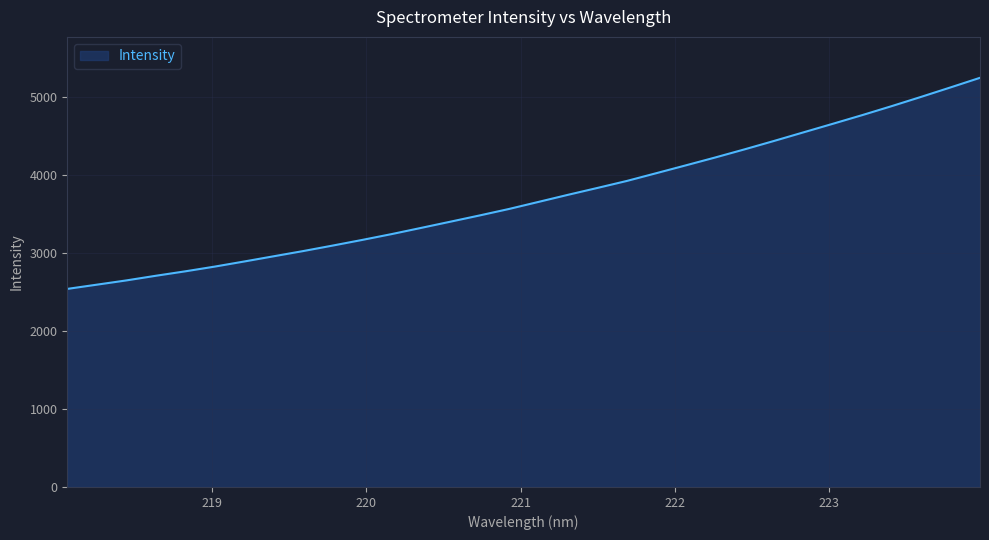

How many lines are shown in the chart?

1